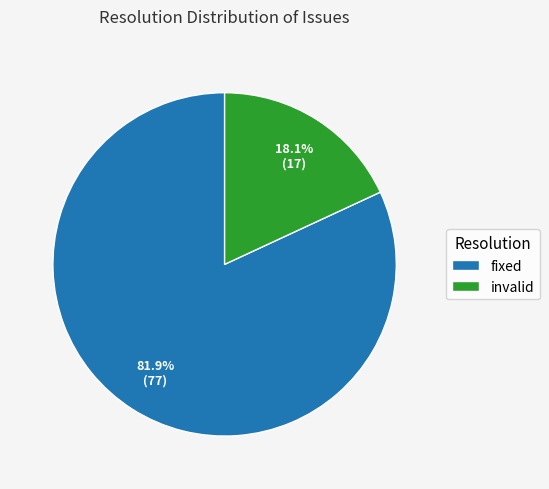

What percentage do invalid and fixed together represent?

100.0%